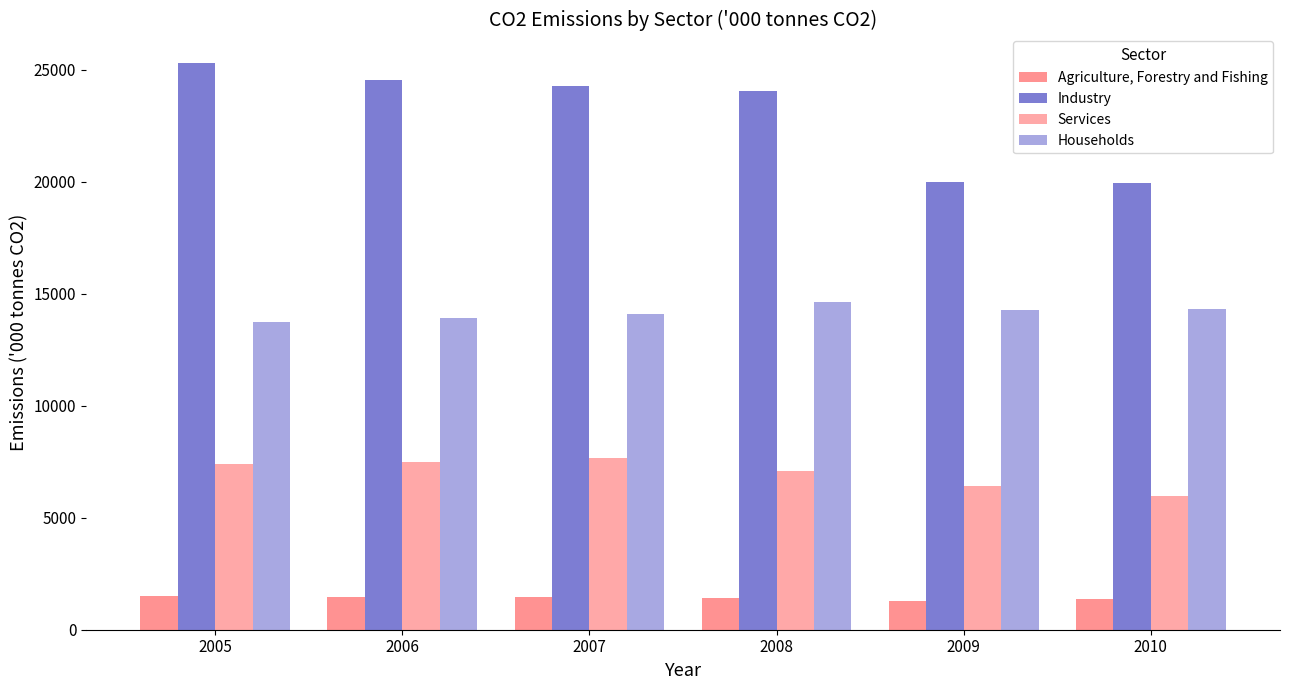

Reading right to left, what are all the values shown in this chart?

Agriculture, Forestry and Fishing: 1362.2	1302.0	1401.3	1481.7	1446.7	1493.6
Industry: 19929.4	20000.6	24078.1	24266.6	24531.7	25314.2
Services: 5954.9	6403.0	7067.4	7655.6	7501.2	7385.8
Households: 14311.7	14290.7	14628.7	14089.2	13926.4	13758.7